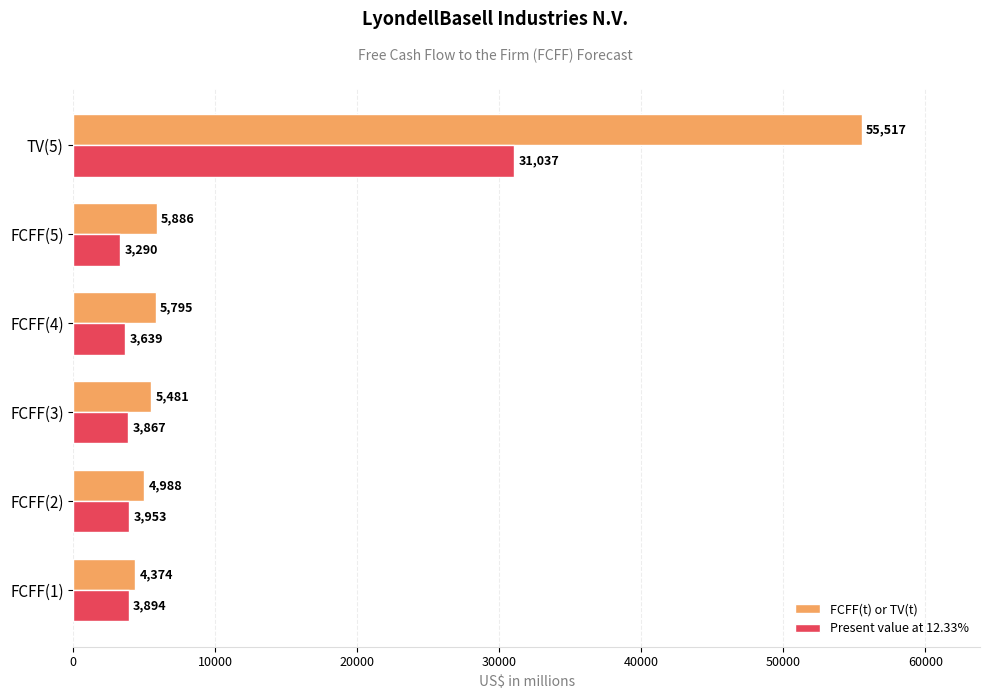

What are all the series names shown in the legend?

FCFF(t) or TV(t), Present value at 12.33%